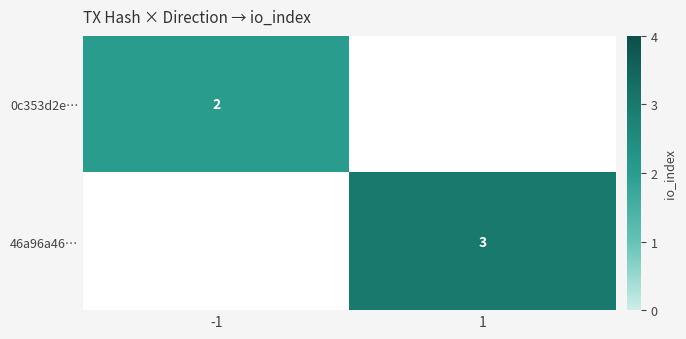

True or false: 46a96a46… has a value of 3 at 1.

True